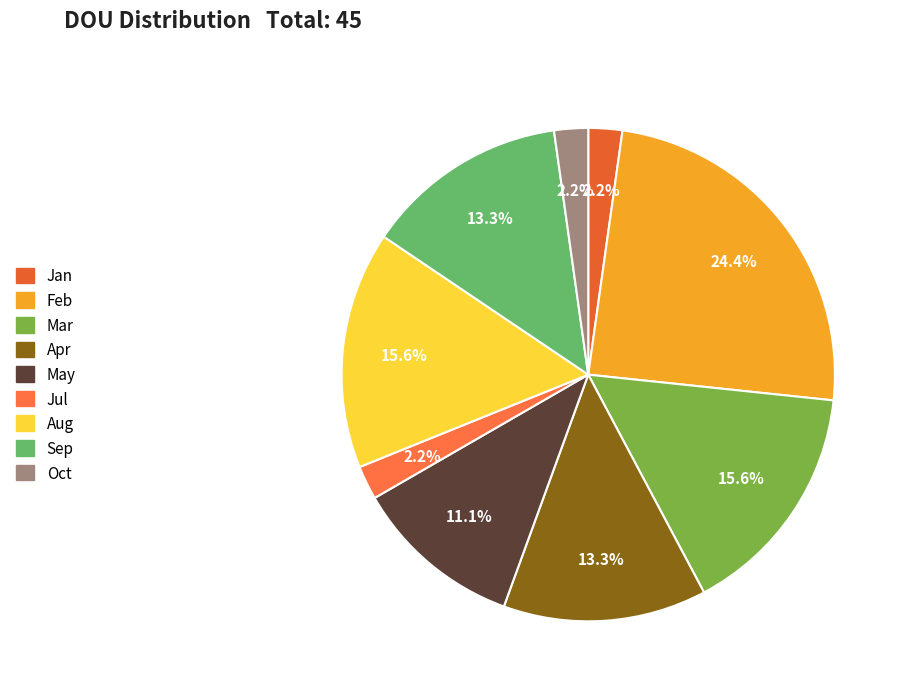

Count the number of slices in the pie.

9